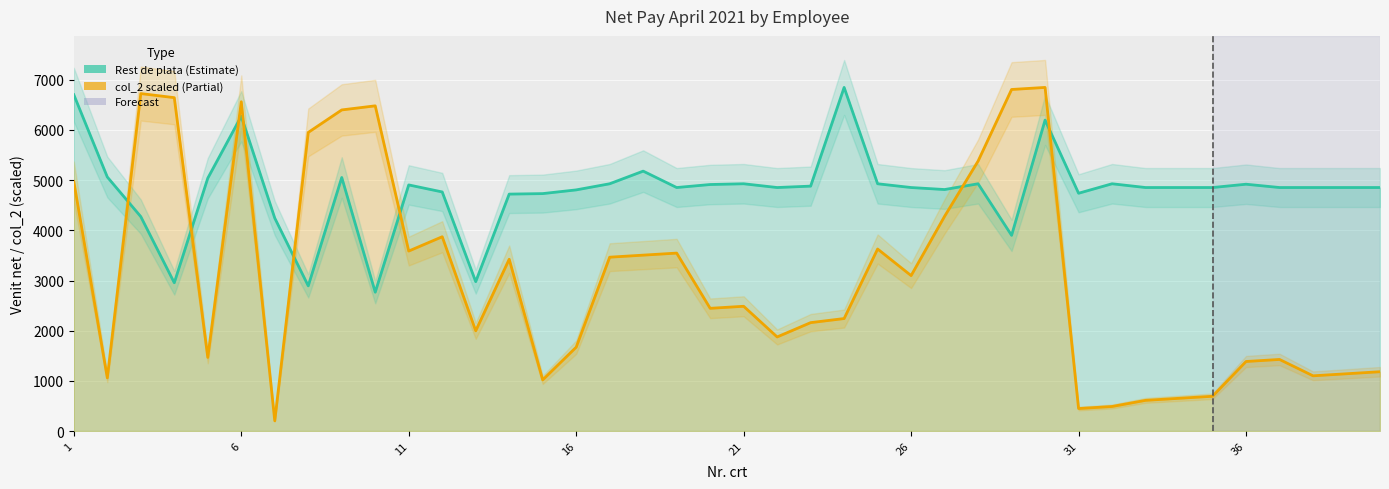

At 9, list the series in order from smallest to largest.

Rest de plata, col_2 (scaled)